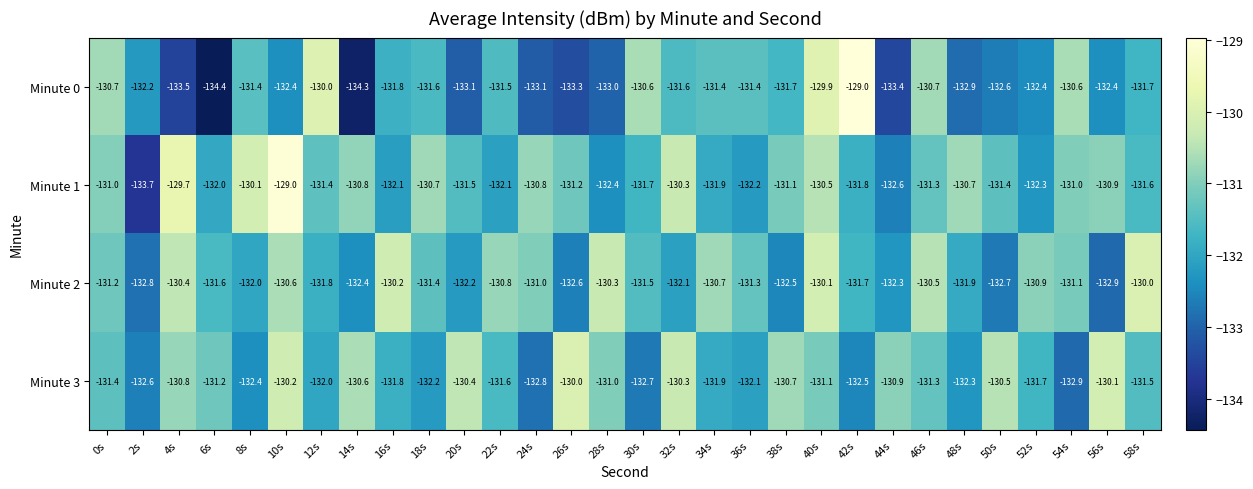

What is the greatest value displayed?

-129.0